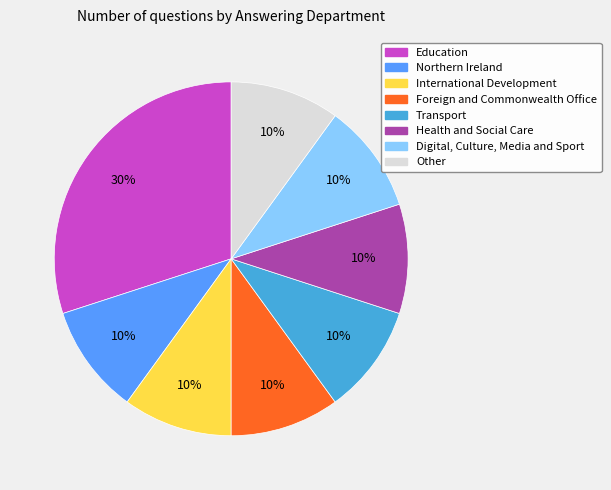

To the nearest percent, what is the combined percentage of Transport and Other?

20%